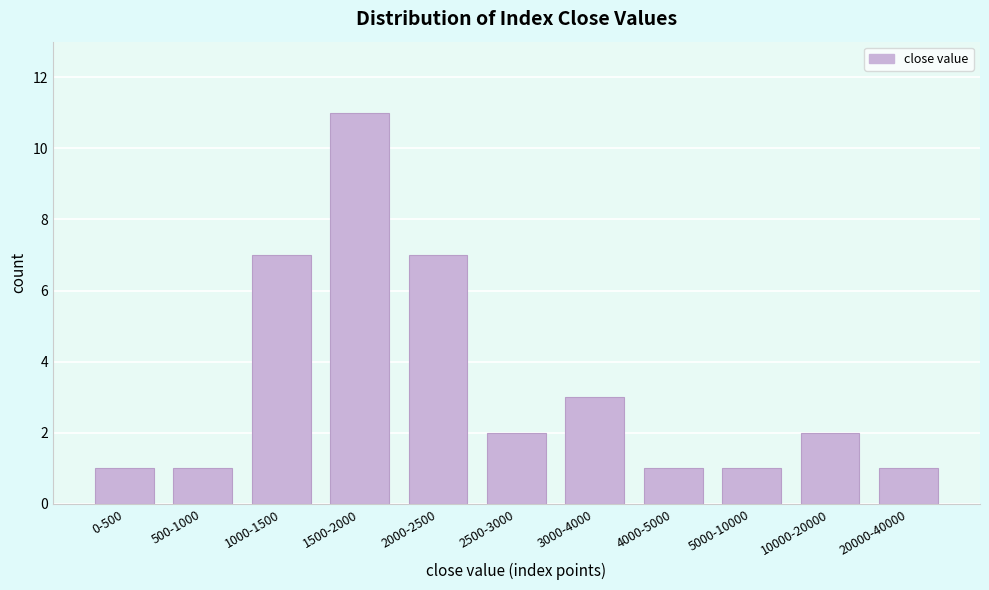

Reading left to right, extract all data points from this chart.

1	1	7	11	7	2	3	1	1	2	1